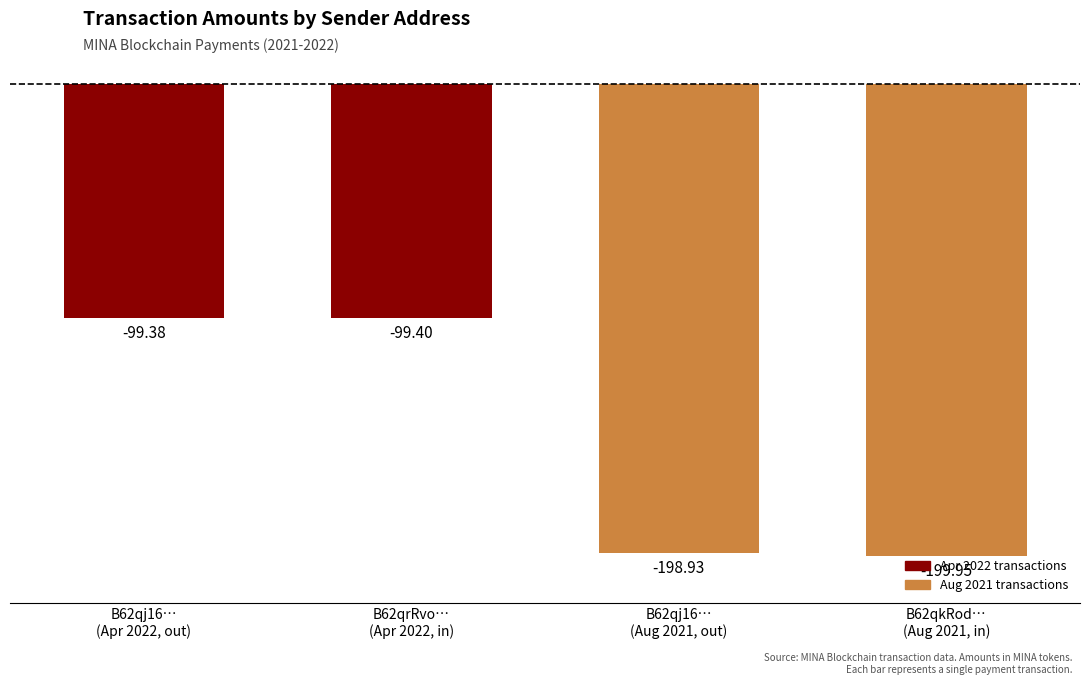

How many data points does each series have?

4